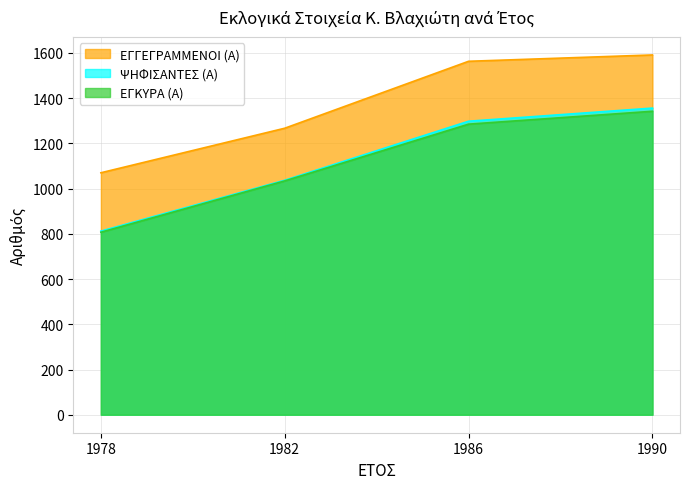

Does the chart display data point markers on the line(s)?

No